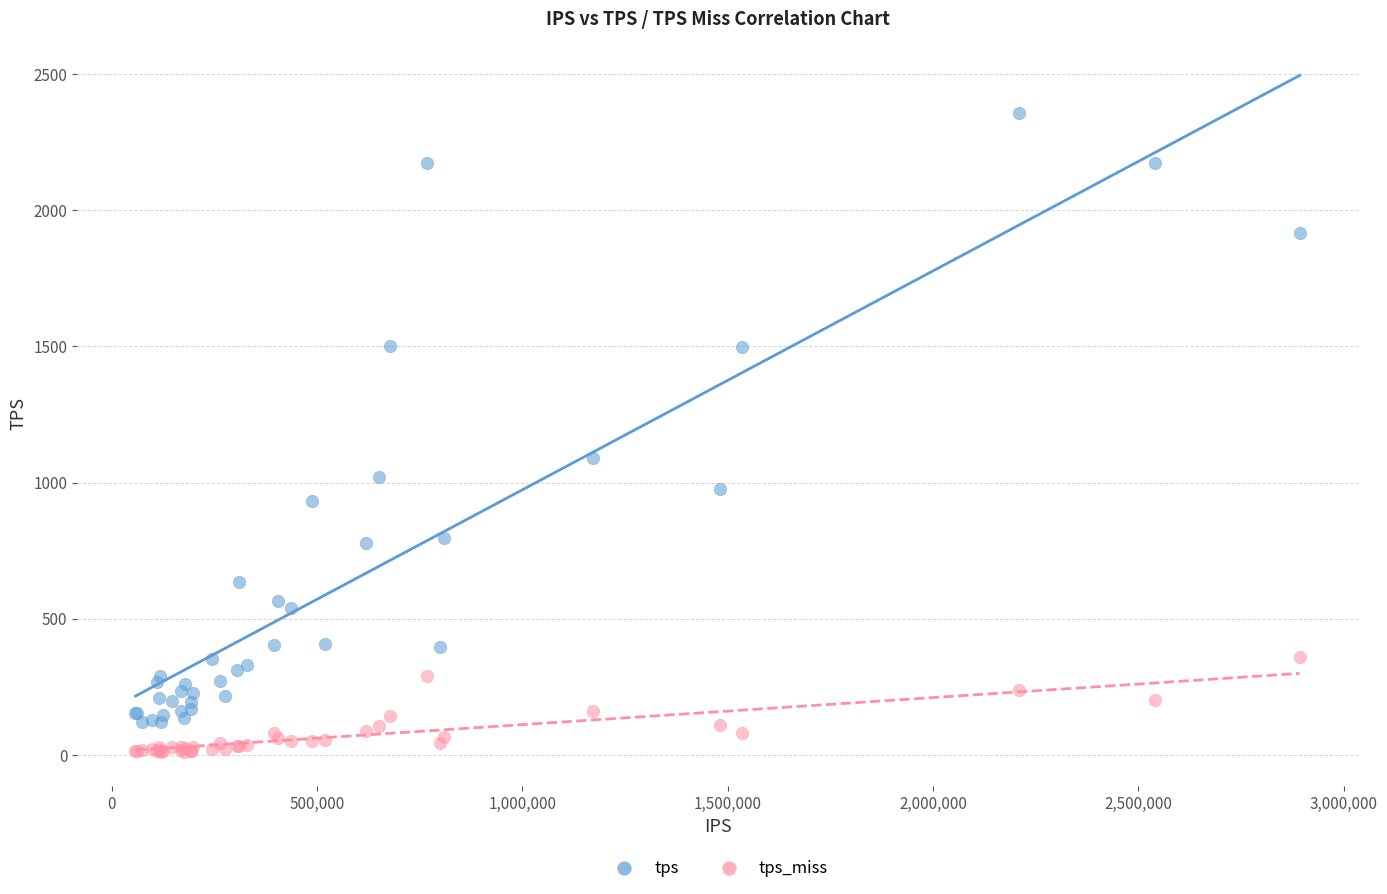

Across all series, what Y value is closest to 1185?

1089.4